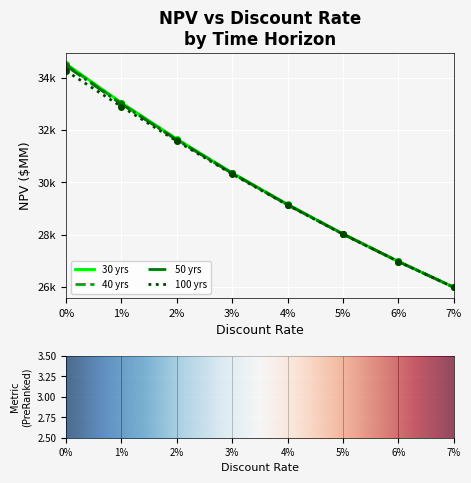

How many lines are shown in the chart?

4